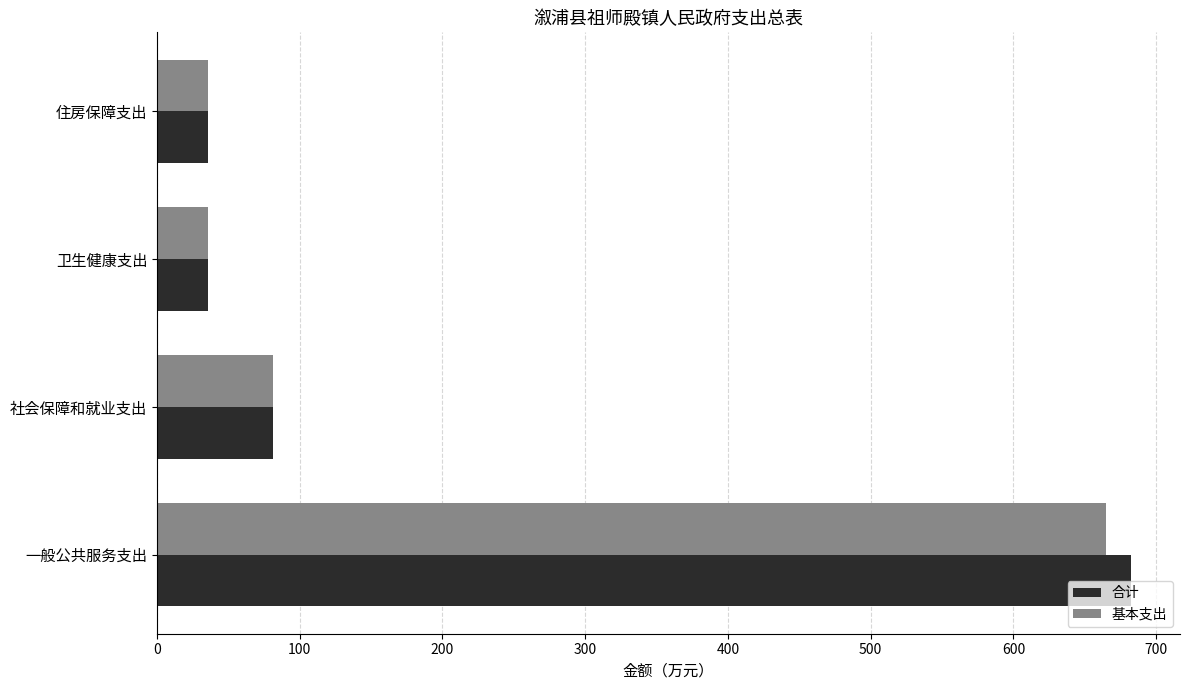

What is the sum of all 合计 values?

835.1